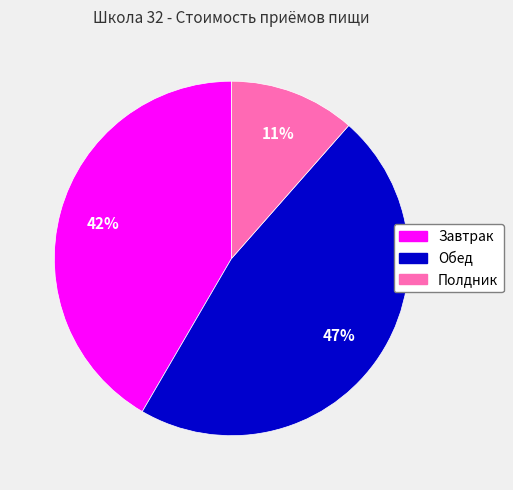

Does Обед represent more than half of the total?

No